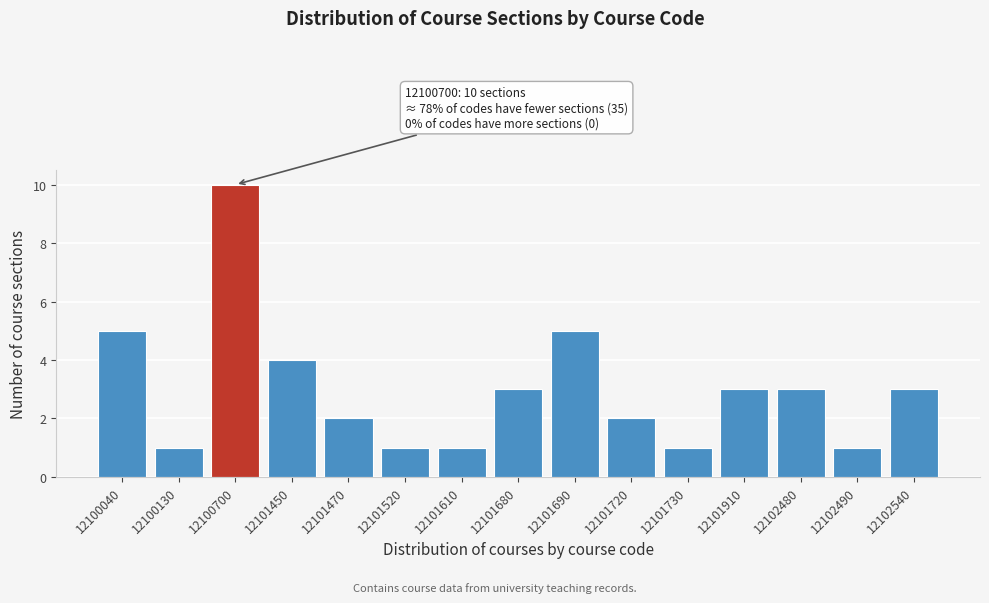

Reading left to right, list all the values displayed in this chart.

12100040=5	12100130=1	12100700=10	12101450=4	12101470=2	12101520=1	12101610=1	12101680=3	12101690=5	12101720=2	12101730=1	12101910=3	12102480=3	12102490=1	12102540=3